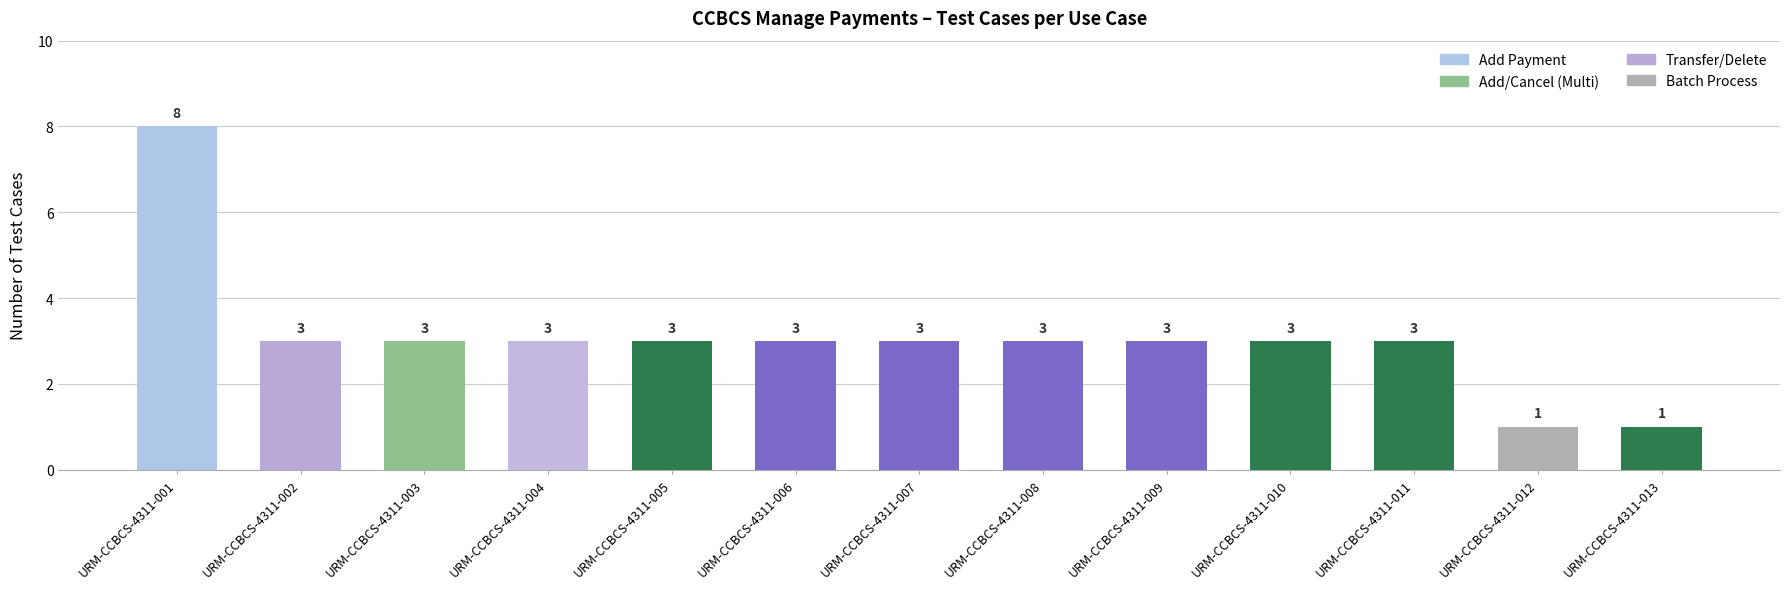

Are the bars grouped side by side (vs. stacked)?

No